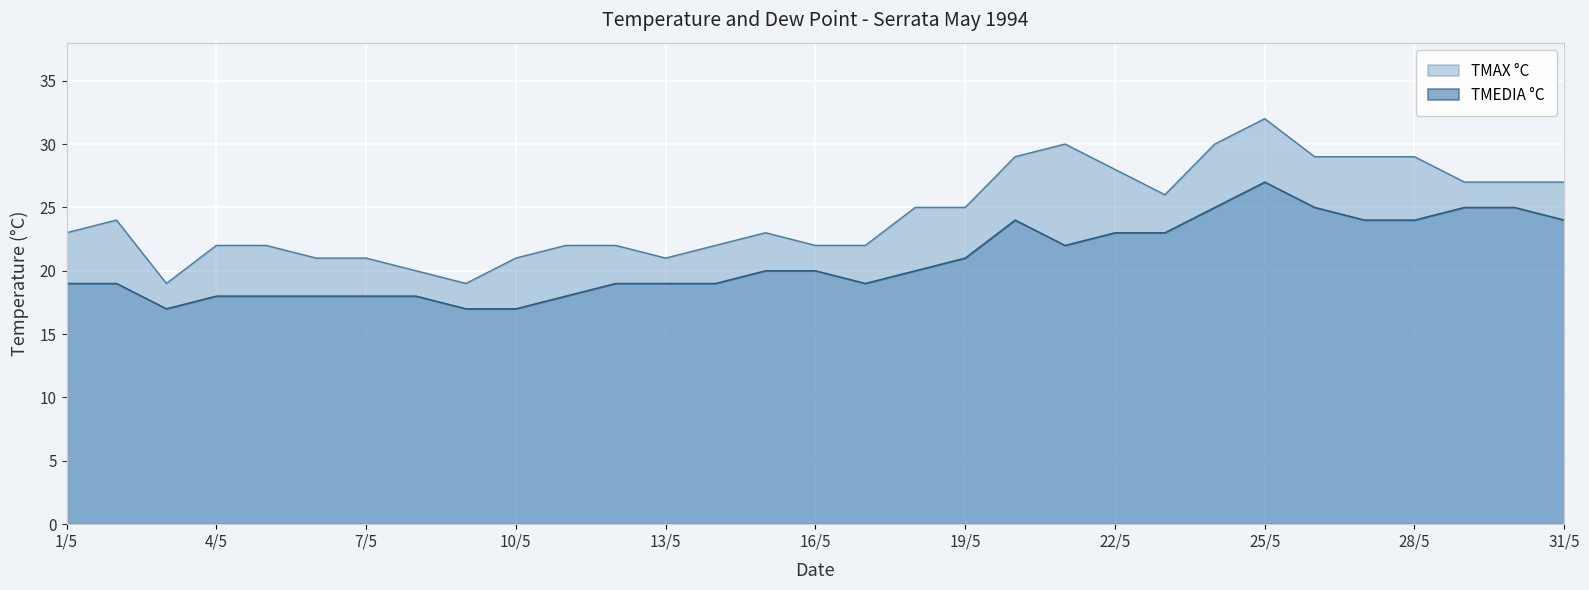

At how many categories does at least one series exceed 29?

3